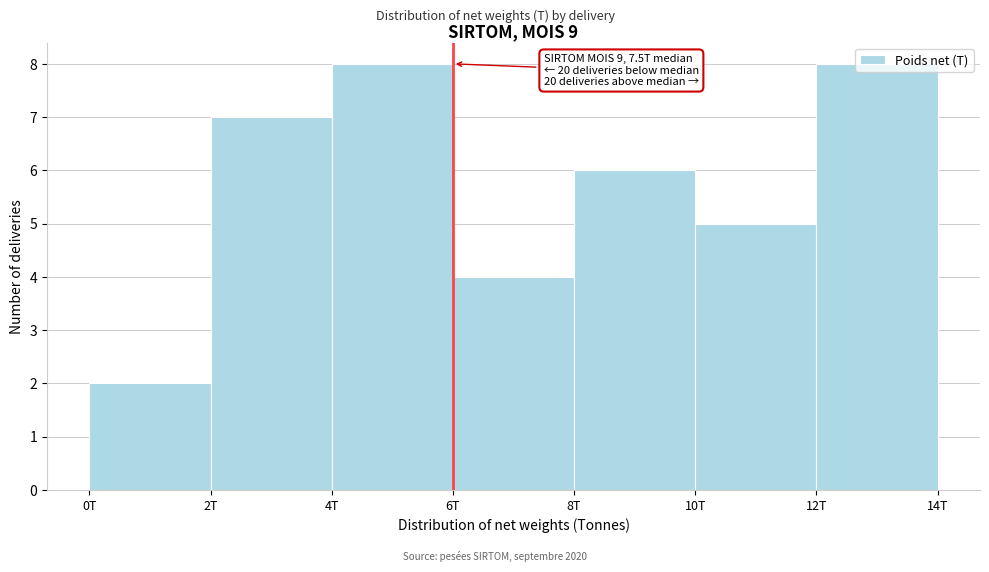

What is the change in value from 6T to 8T?

+2